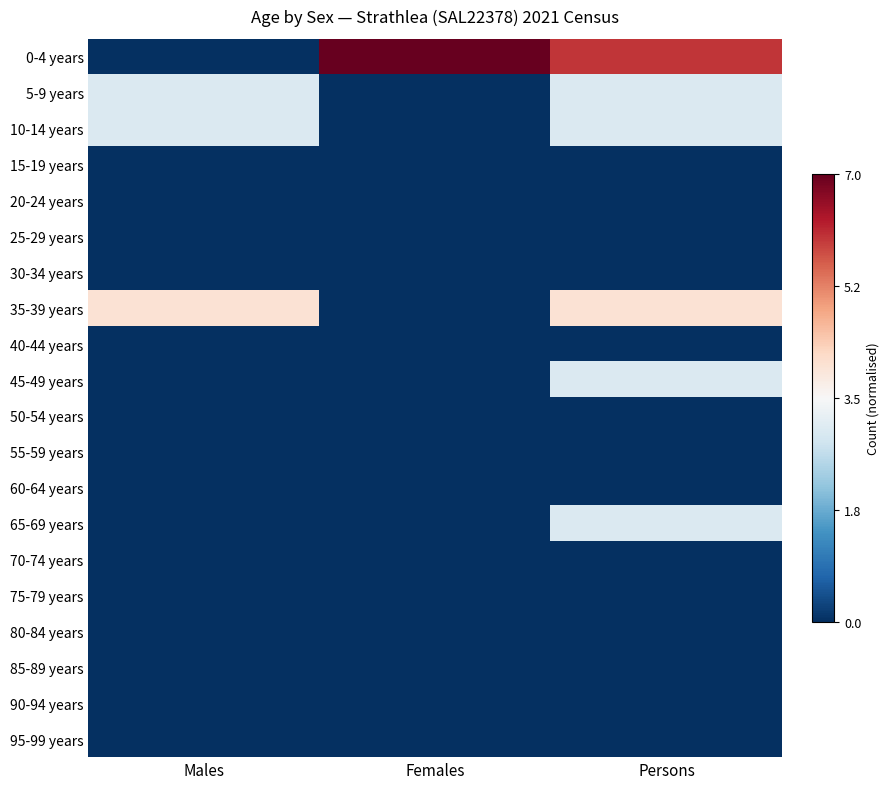

Which has a higher value, Males or Females?

Females